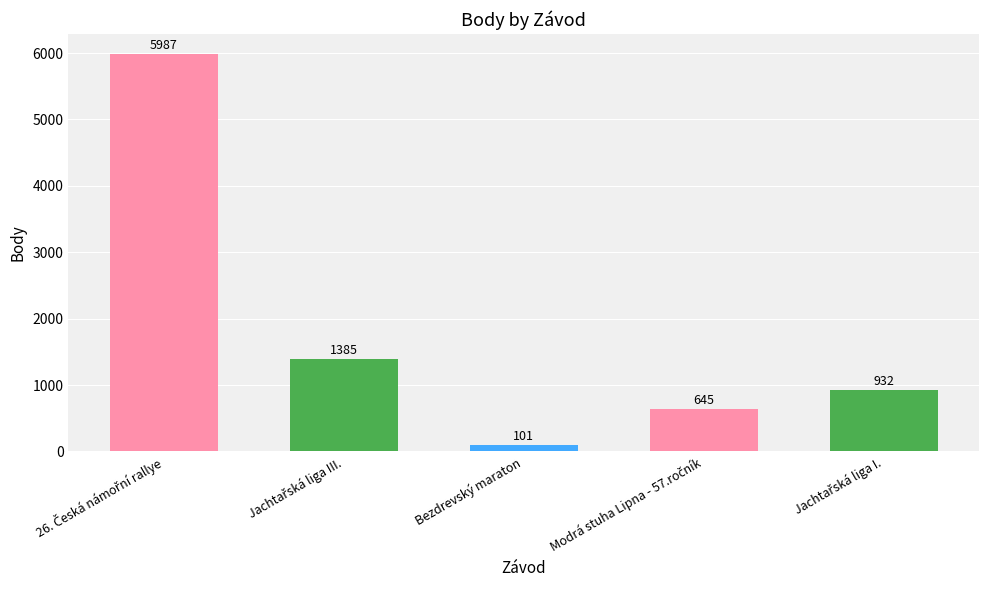

What is the value of the 5th bar from the left?

932